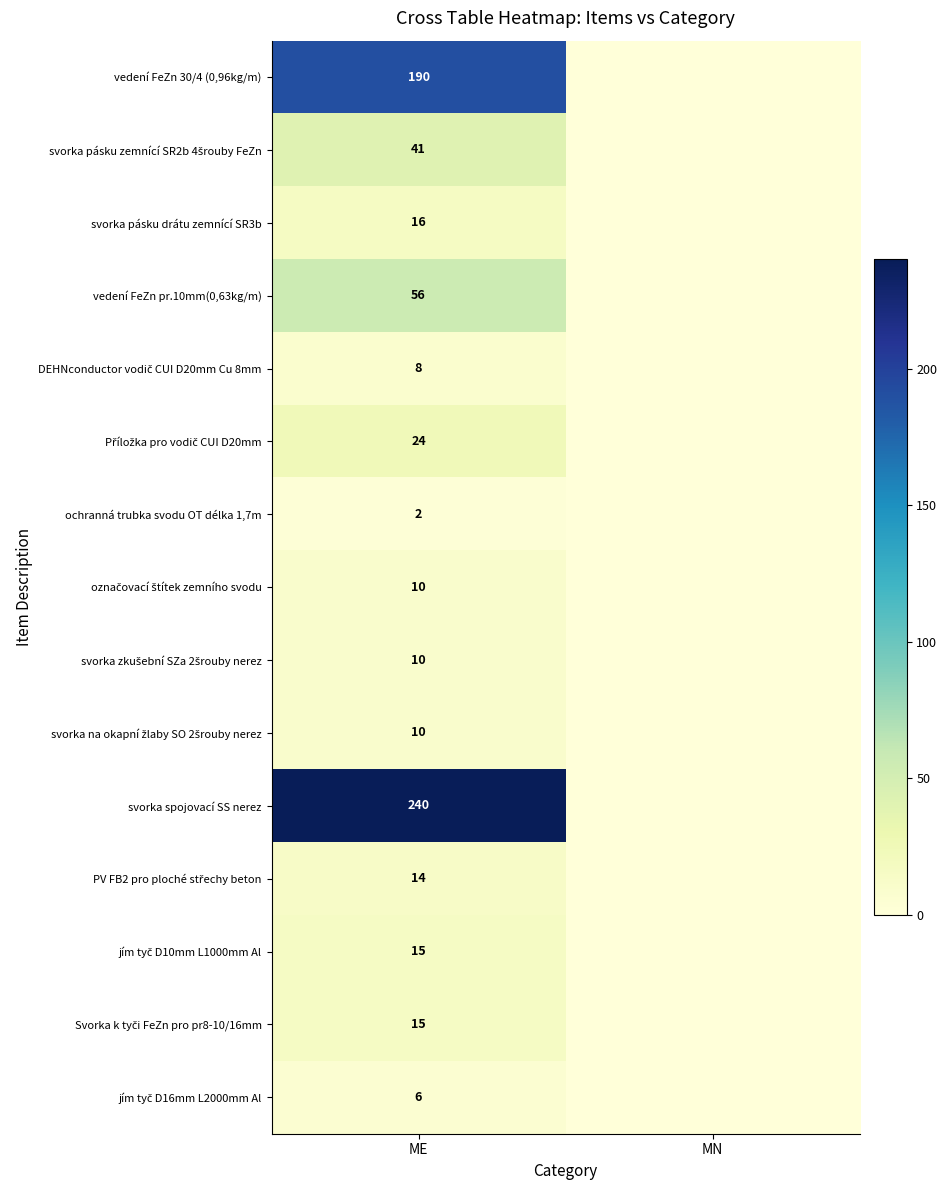

Is it true that svorka spojovací SS nerez equals 240 at ME?

True